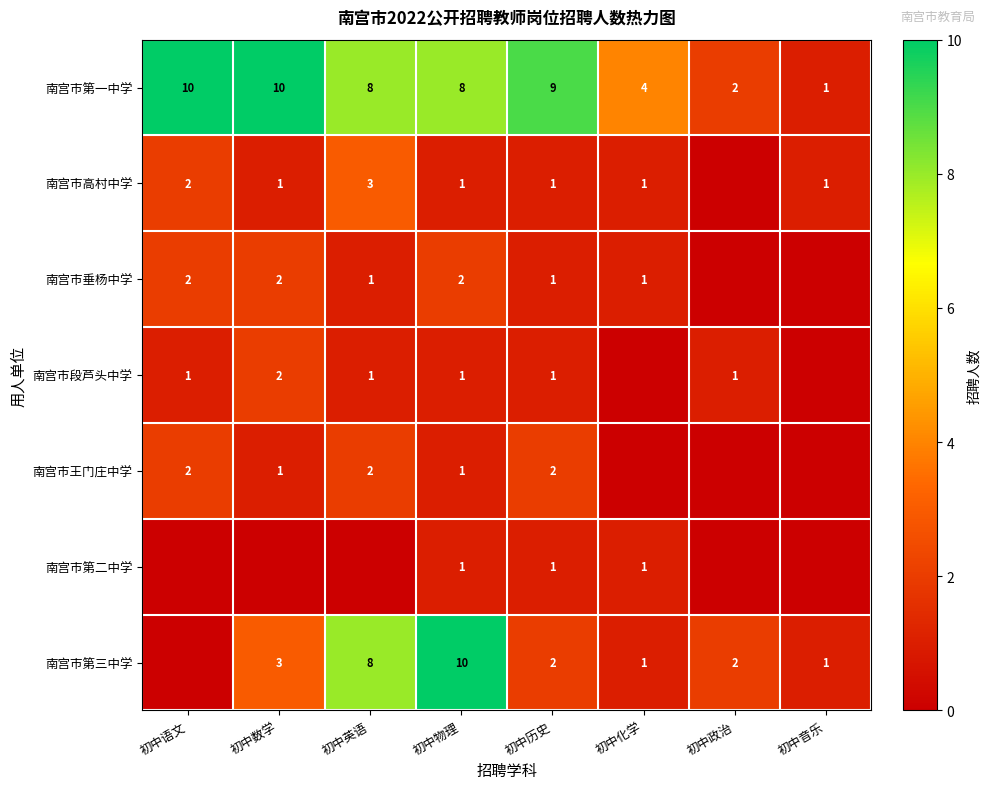

At which label does 南宫市第一中学 first exceed 8?

初中语文